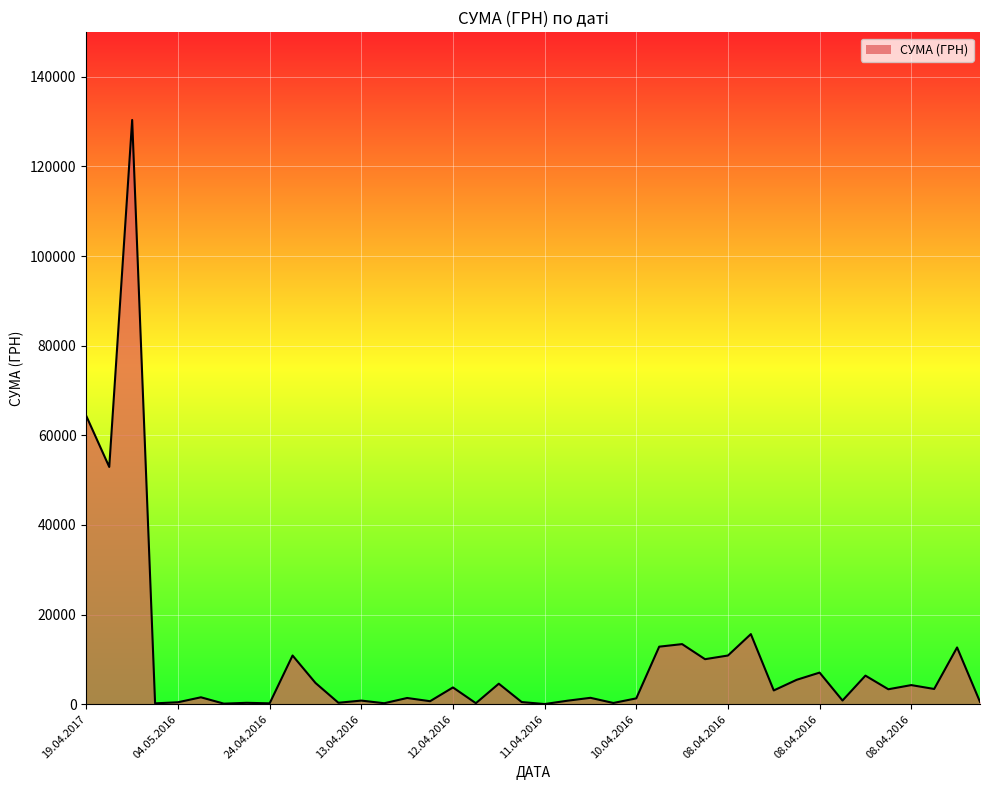

What is the greatest value displayed?

130379.7